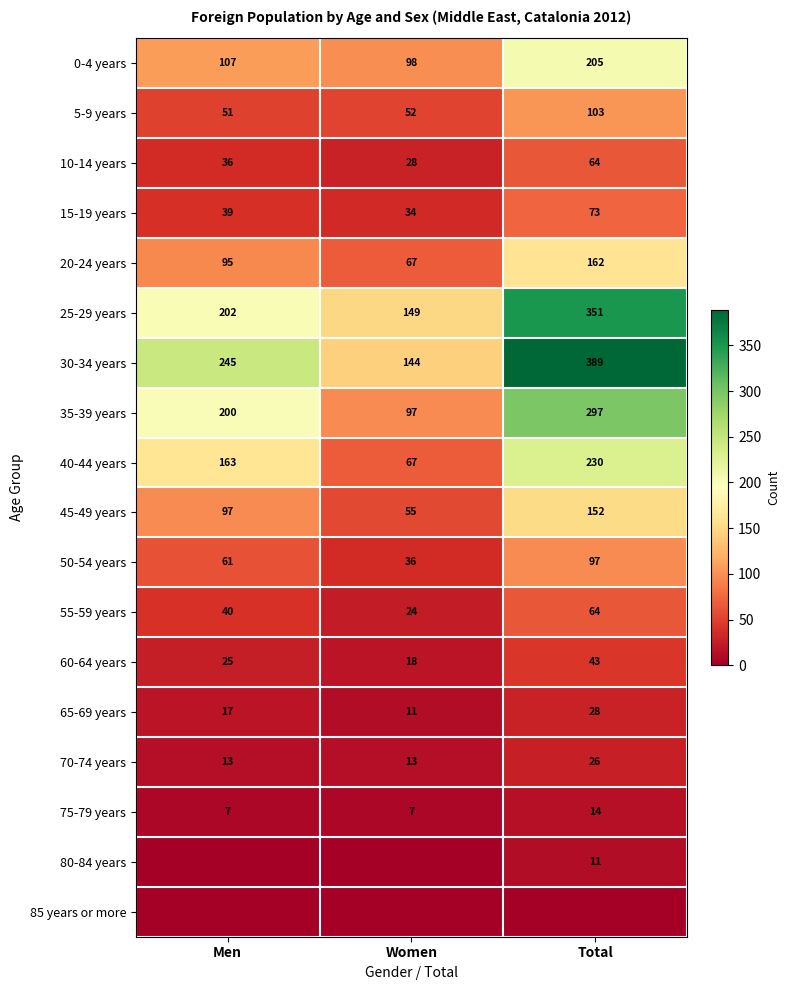

List the labels in order of 55-59 years value, smallest first.

Women, Men, Total